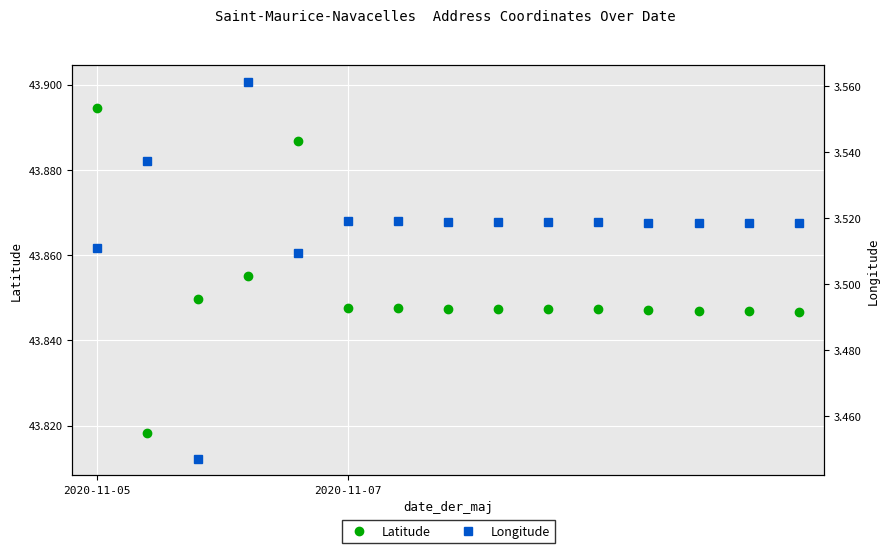

True or false: Latitude and Longitude intersect in this chart.

False